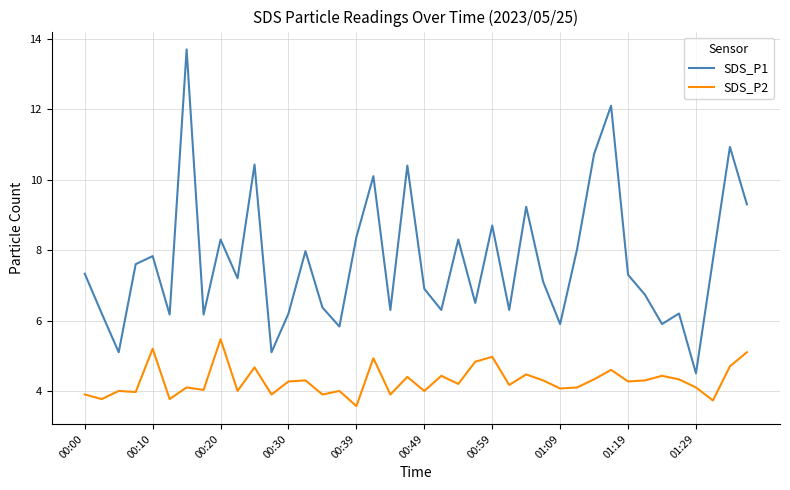

Which series has the largest range (max minus min)?

SDS_P1